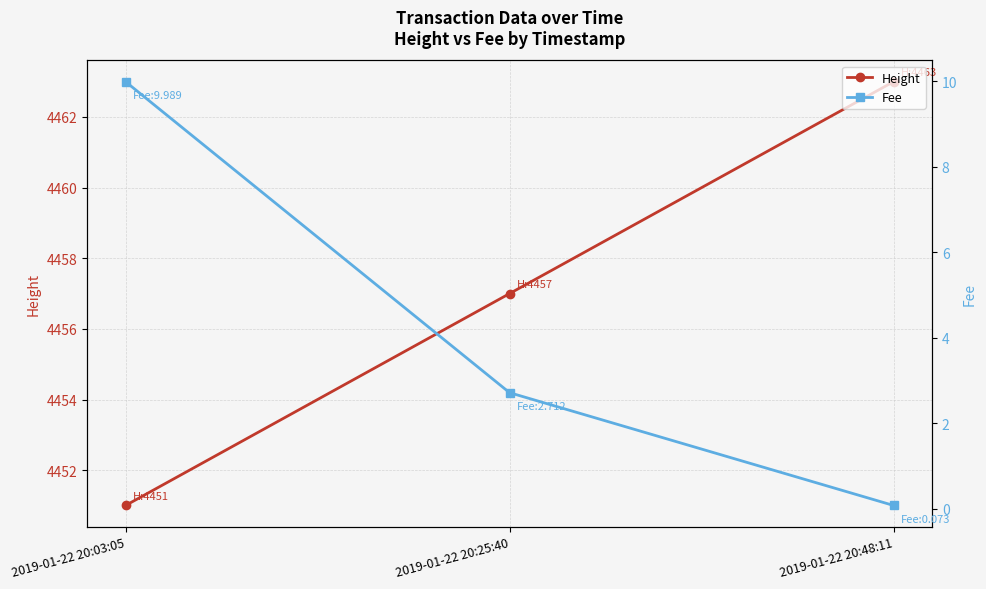

Which series has the largest total across all categories?

Height